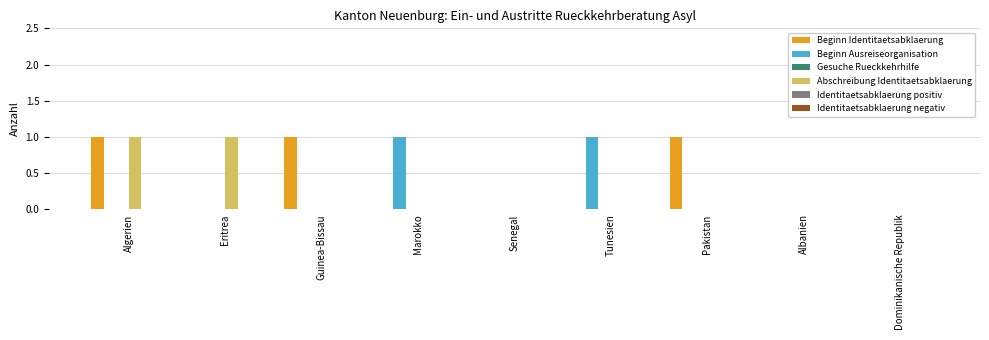

What is the difference between the Abschreibung Identitaetsabklaerung values at Algerien and Albanien?

1